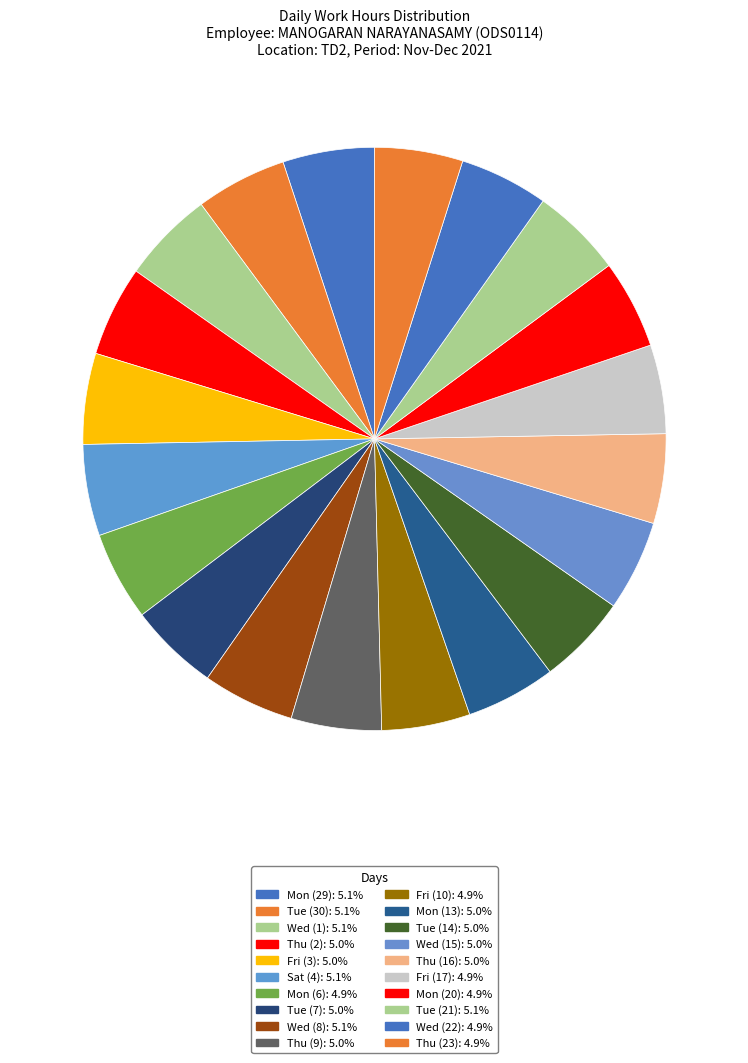

To the nearest percent, what percentage of the pie is Wed (8)?

5%